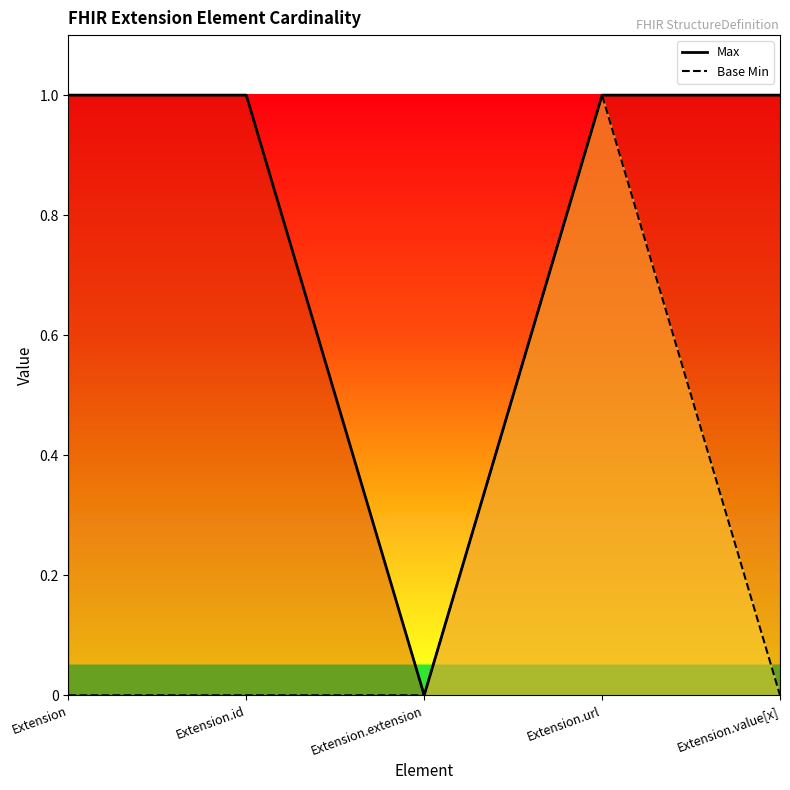

Which has a higher value, Extension.value[x] or Extension.extension?

Extension.value[x]